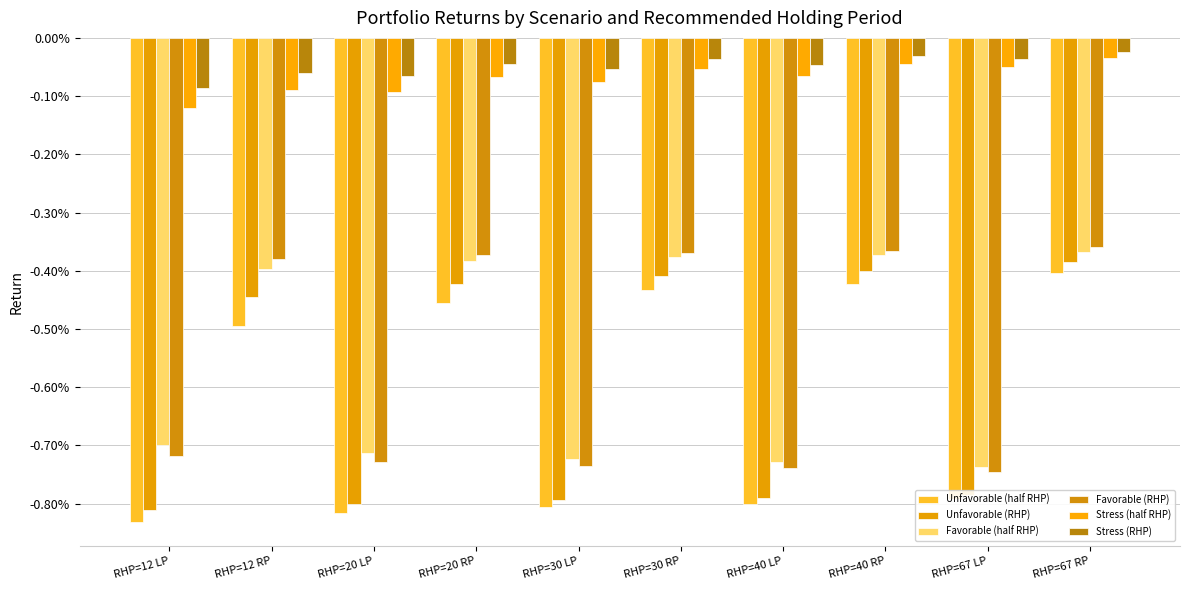

At which category is the sum across all series the highest?

RHP=67 RP